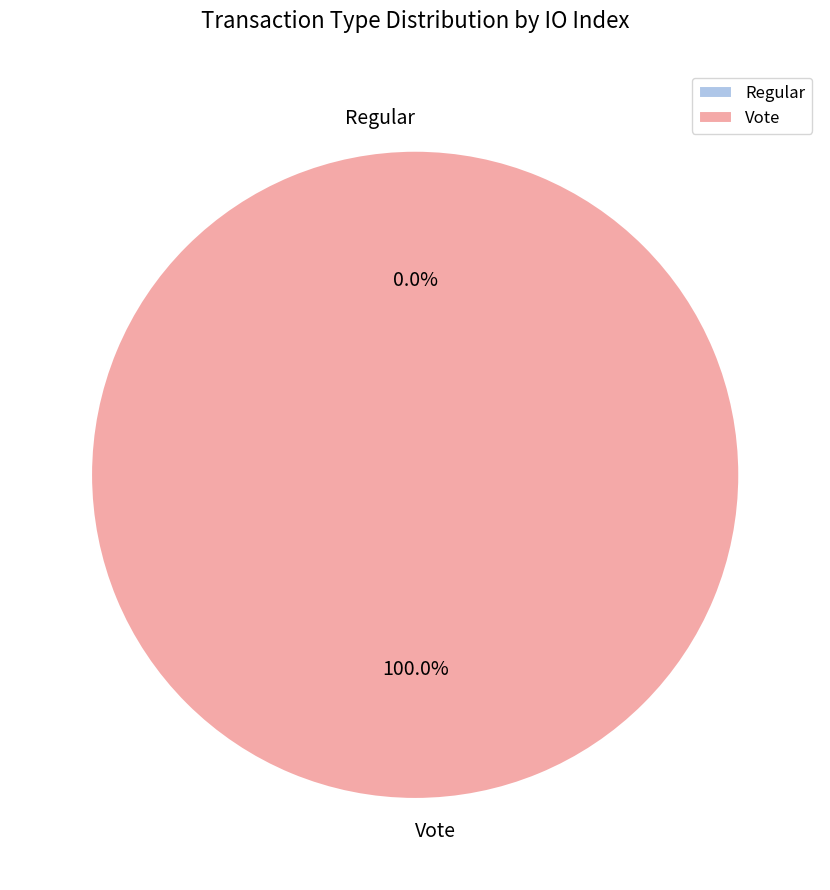

Which slice represents more than half of the pie?

Vote